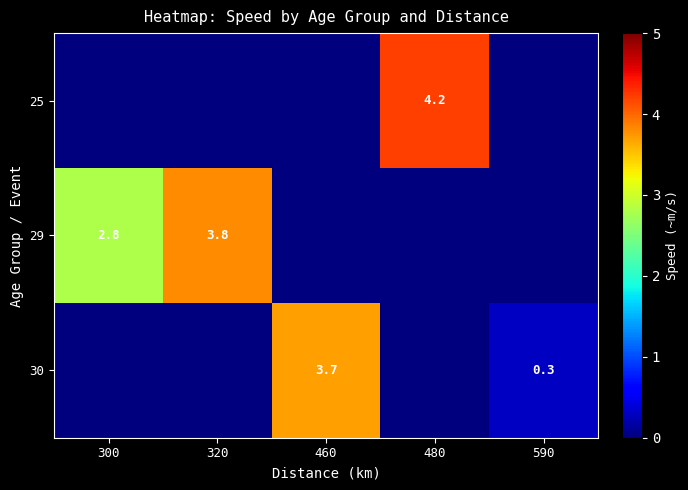

What is the total value across all series at 300?

2.8